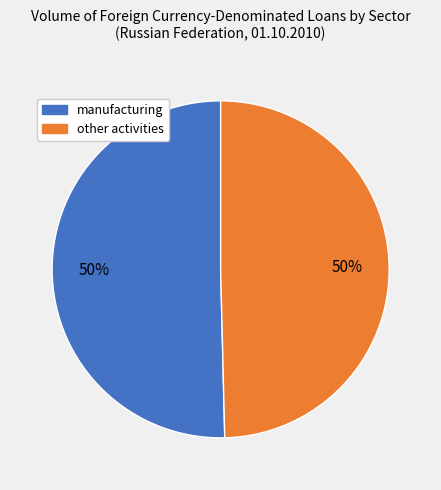

To the nearest percent, what is the average slice percentage?

50%